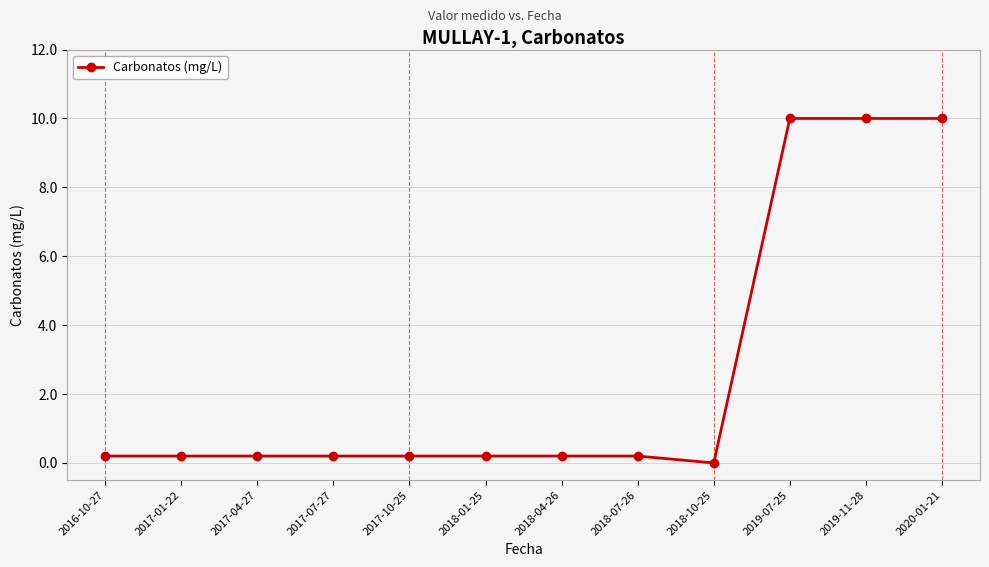

What is the label of the 9th point from the left?

2018-10-25